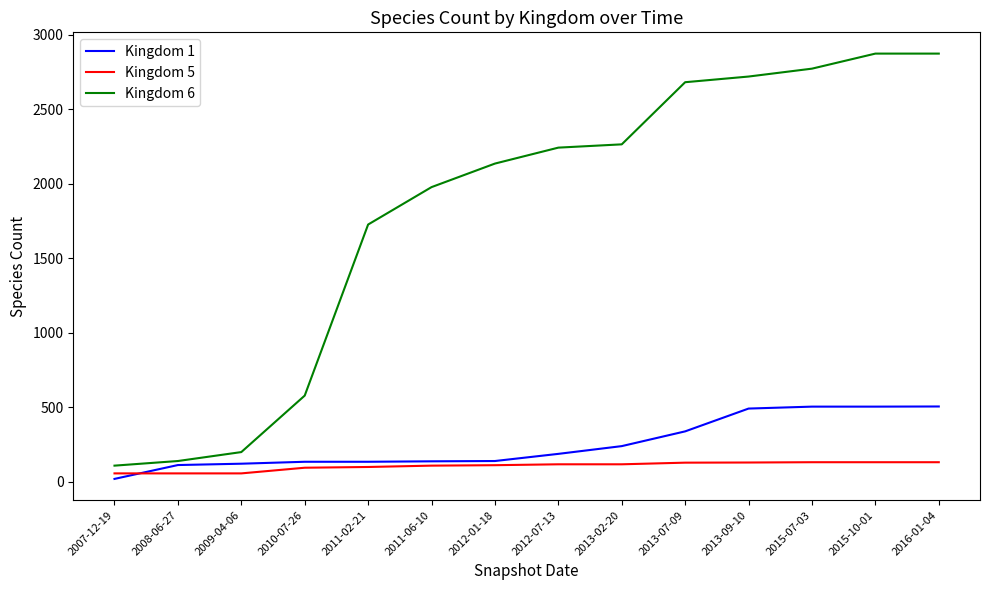

The value of Kingdom 6 at 2011-02-21 is 517. True or false?

False